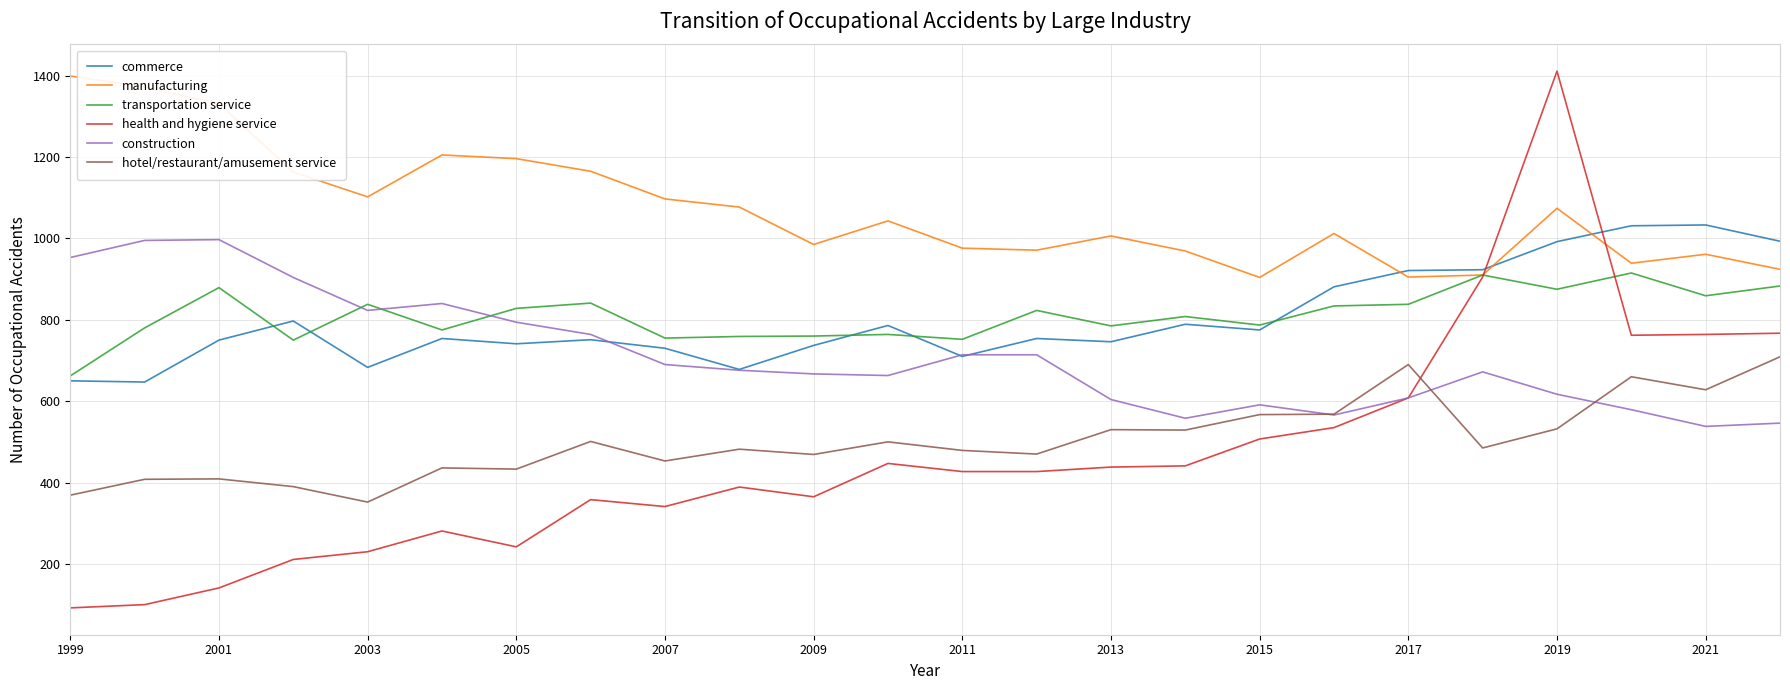

Which series has the widest spread of values?

health and hygiene service